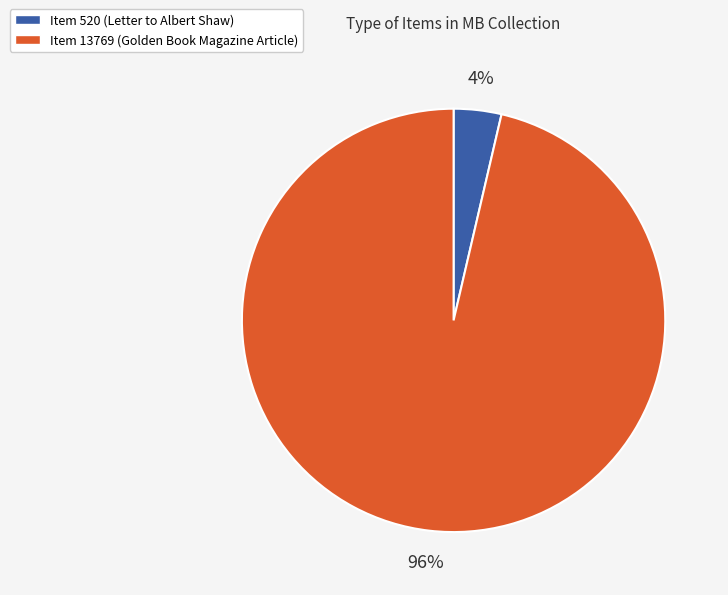

Which has a higher value, Item 520 (Letter to Albert Shaw) or Item 13769 (Golden Book Magazine Article)?

Item 13769 (Golden Book Magazine Article)